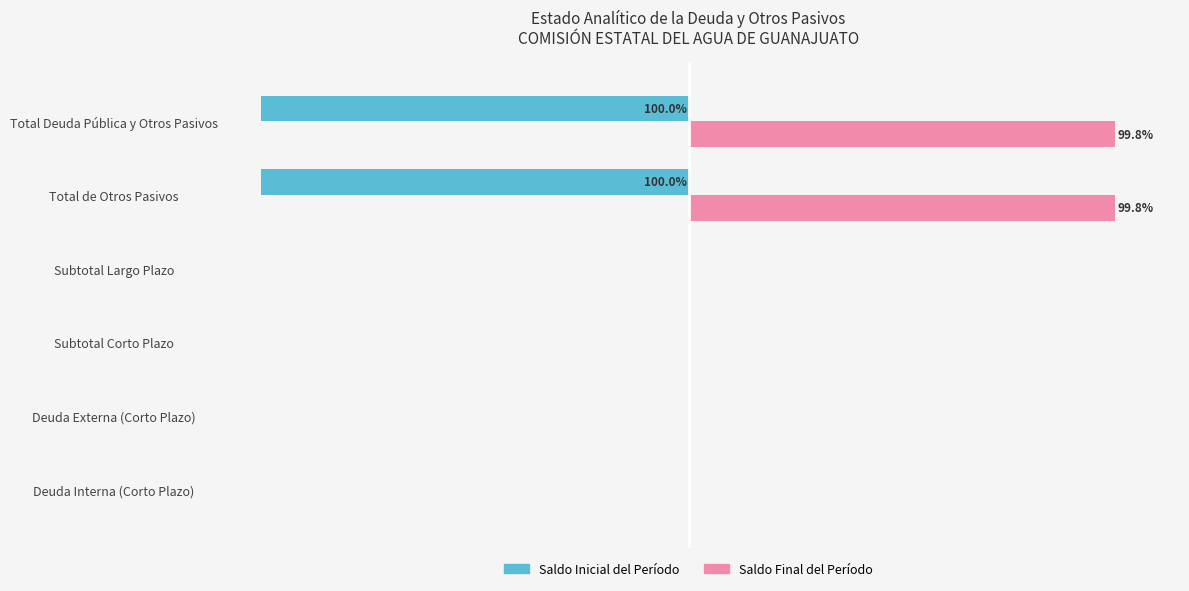

What are all the series names shown in the legend?

Saldo Inicial del Período, Saldo Final del Período